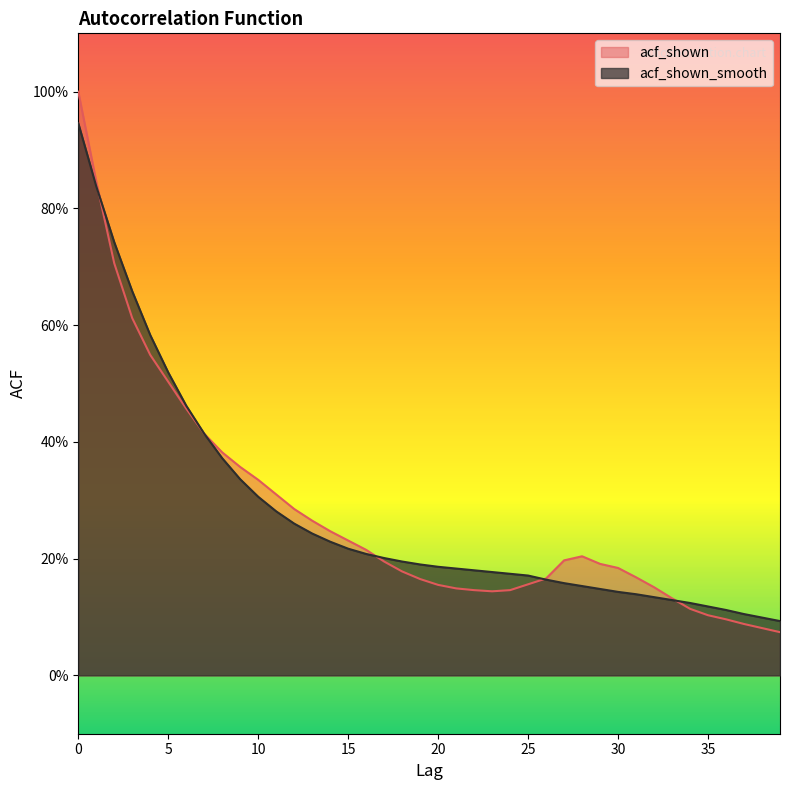

After their last crossing, which series has the higher values: acf_shown_smooth or acf_shown?

acf_shown_smooth